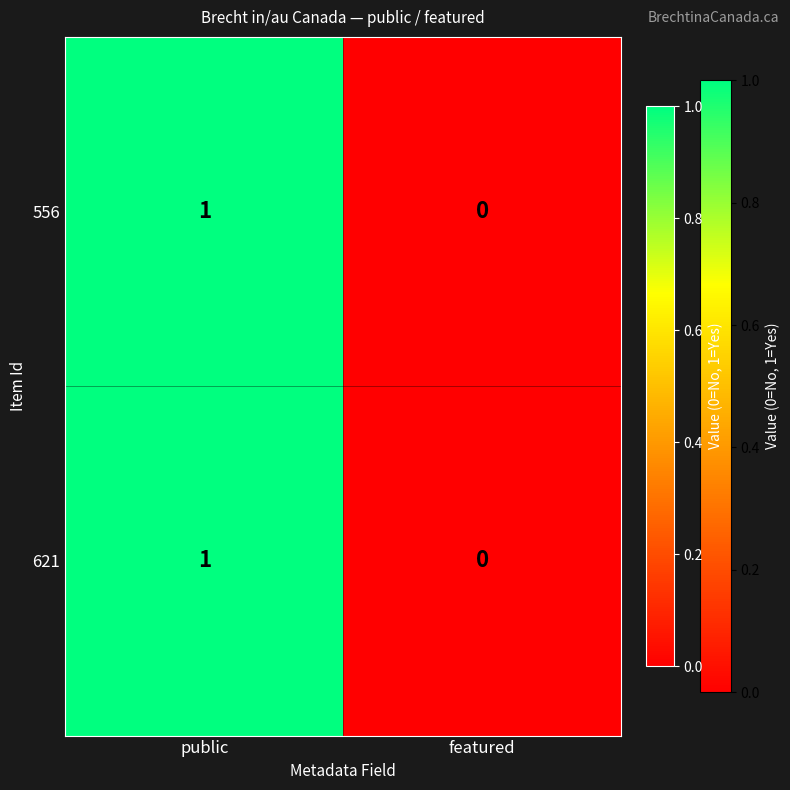

At which category is the sum across all series the highest?

public